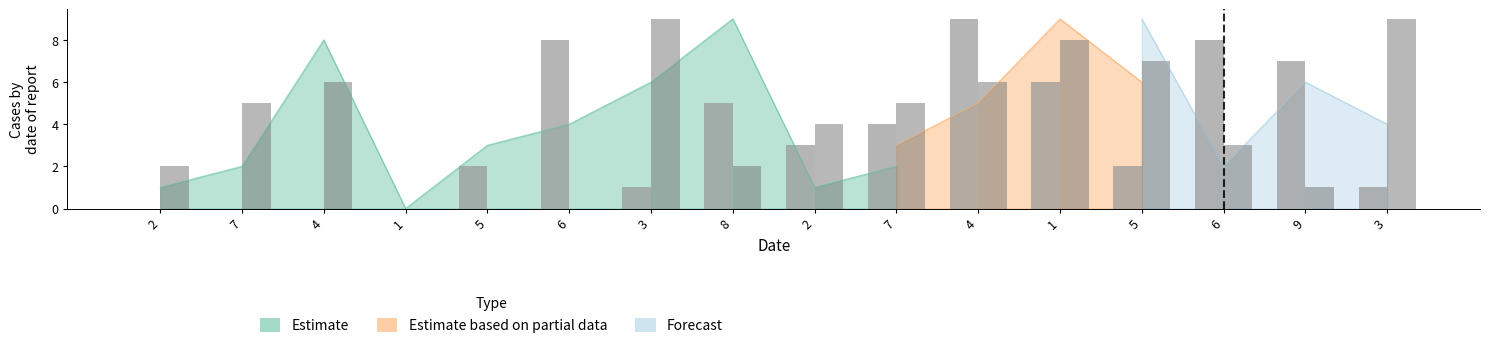

The value of col_3 at 2 is 0. True or false?

True